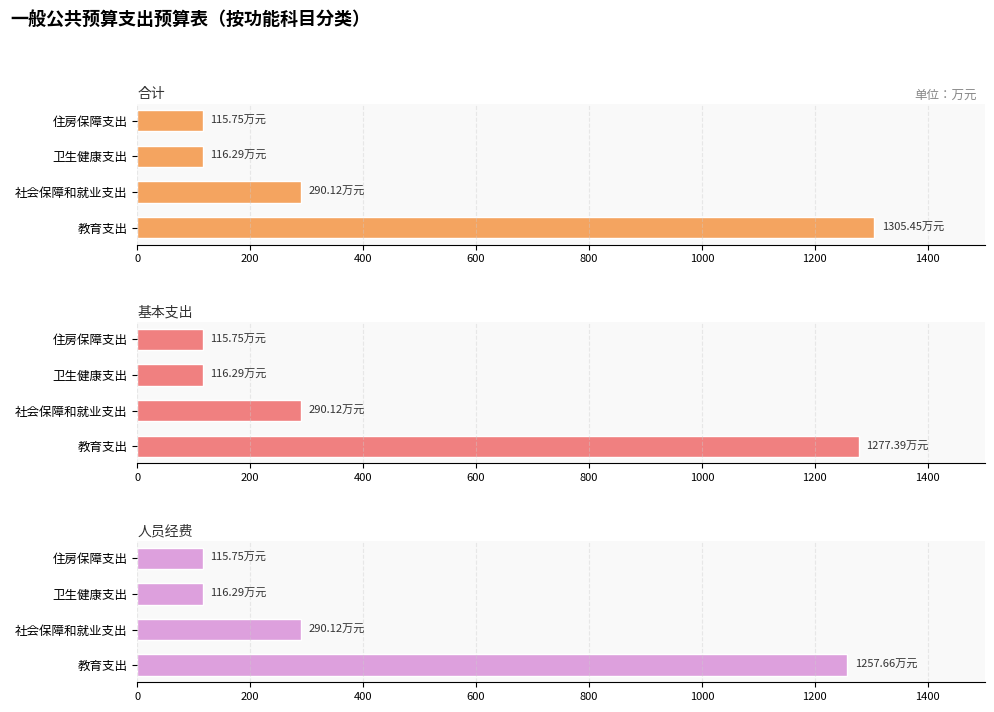

Reading right to left, transcribe all the data shown in this chart.

合计: 115.7	116.3	290.1	1305.4
基本支出: 115.7	116.3	290.1	1277.4
人员经费: 115.7	116.3	290.1	1257.7